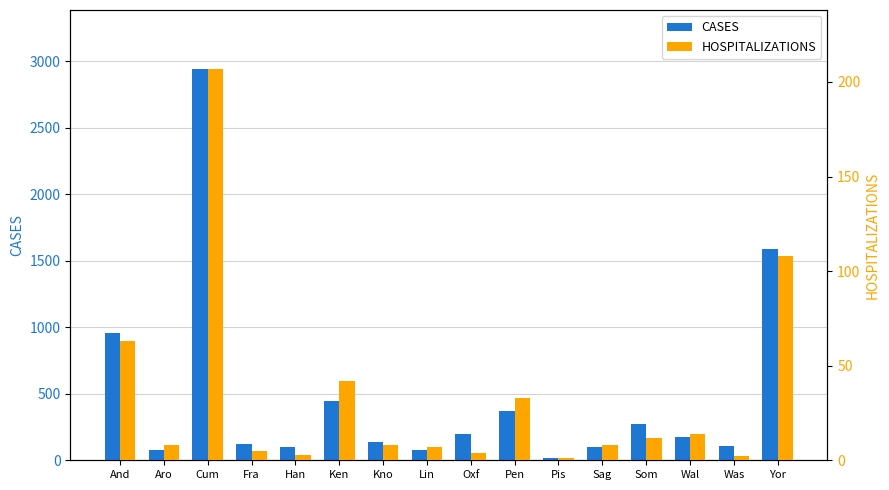

Which series has the largest total across all categories?

CASES